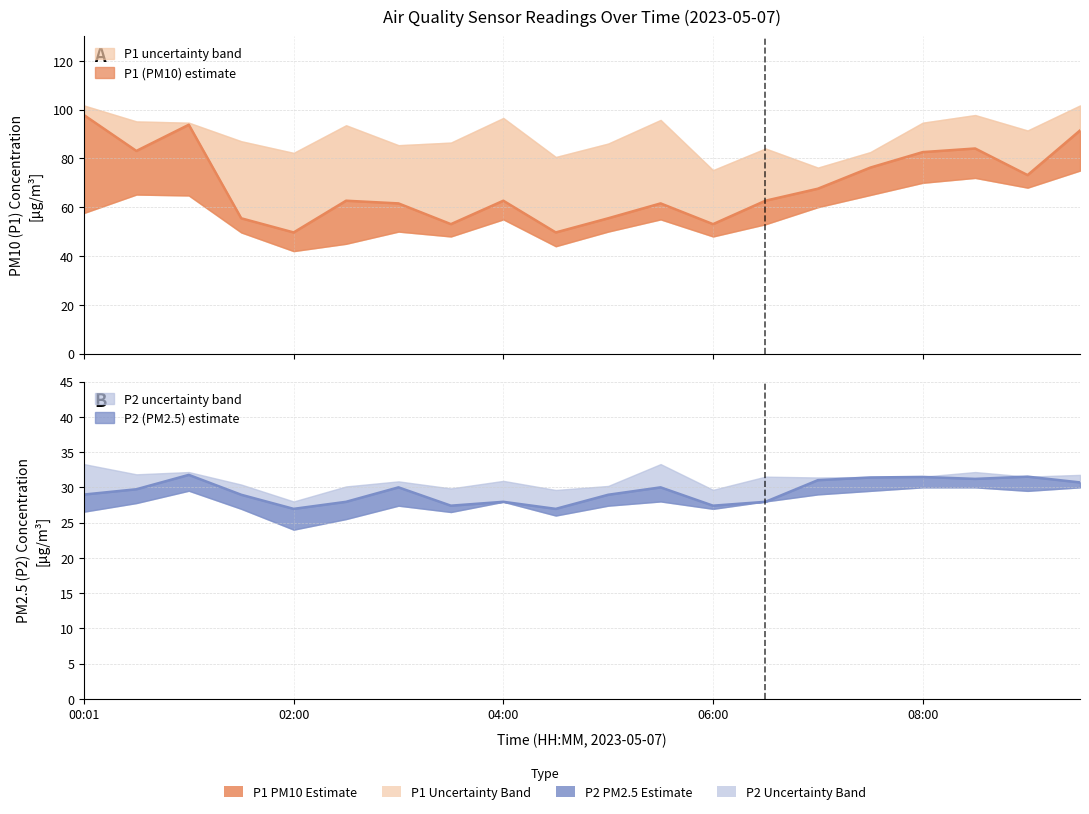

Reading left to right, extract all data points from this chart.

P1: 00:01=97.8	00:30=83.0	01:00=93.8	01:30=55.5	02:00=49.6	02:30=62.6	03:00=61.5	03:30=53.0	04:00=62.6	04:30=49.6	05:00=55.5	05:30=61.5	06:00=53.0	06:30=62.6	07:00=67.6	07:30=76.2	08:00=82.6	08:30=84.0	09:00=73.2	09:30=91.4
P2: 00:01=29.0	00:30=29.7	01:00=31.8	01:30=28.9	02:00=26.9	02:30=27.9	03:00=30.0	03:30=27.4	04:00=27.9	04:30=26.9	05:00=28.9	05:30=30.0	06:00=27.4	06:30=27.9	07:00=31.0	07:30=31.4	08:00=31.5	08:30=31.2	09:00=31.5	09:30=30.7